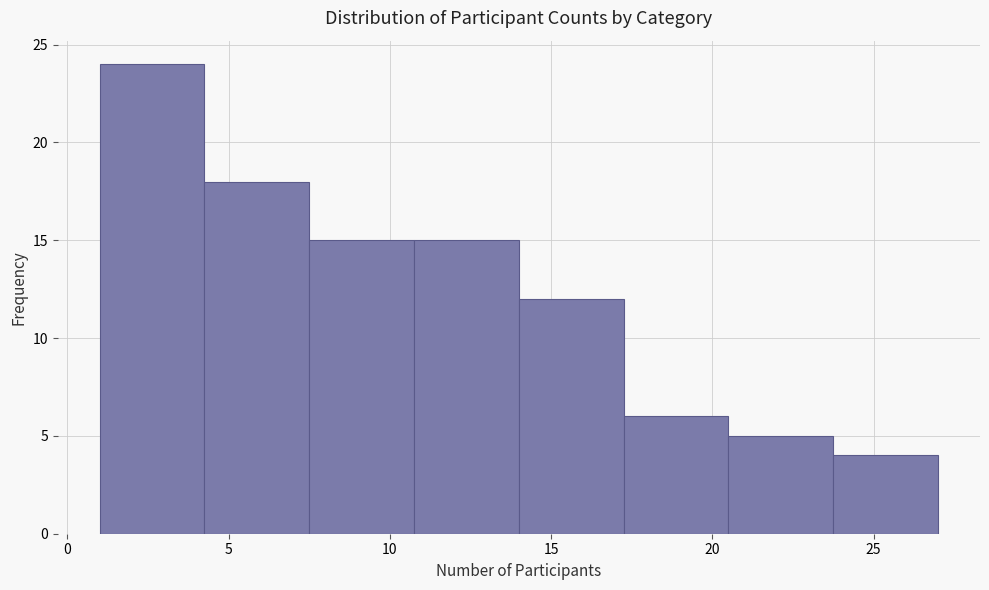

Reading left to right, transcribe this chart: for each bar, give the range it covers on the x-axis and its height. Neither the bar edges nor the heights are printed on the chart, so give them approximately, as read against the axes.

1.00 to 4.25: 24
4.25 to 7.50: 18
7.50 to 10.75: 15
10.75 to 14.00: 15
14.00 to 17.25: 12
17.25 to 20.50: 6
20.50 to 23.75: 5
23.75 to 27.00: 4